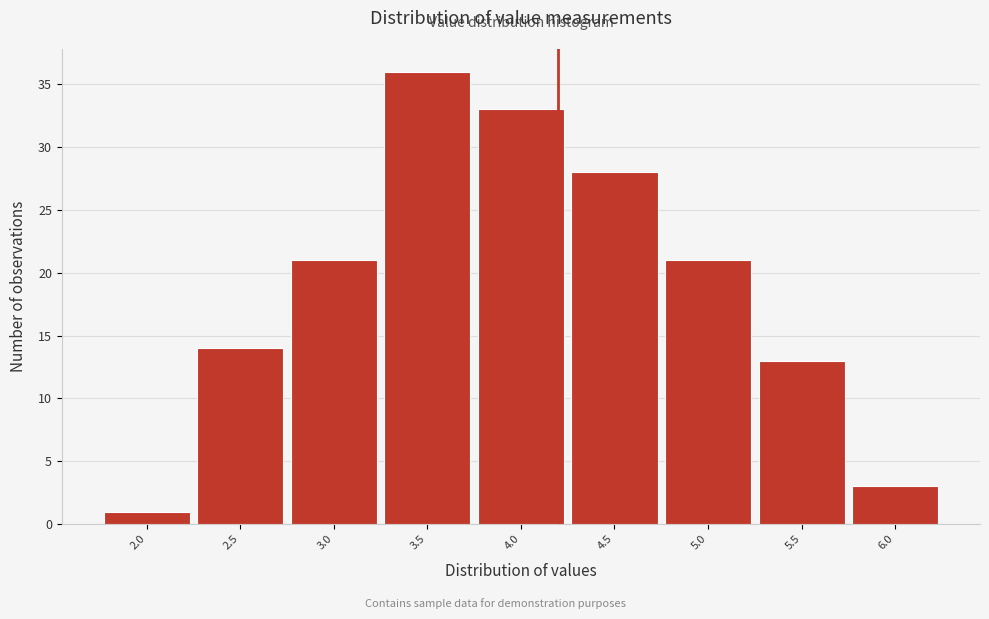

Which range on the x-axis has the tallest bar?

3.22 to 3.72